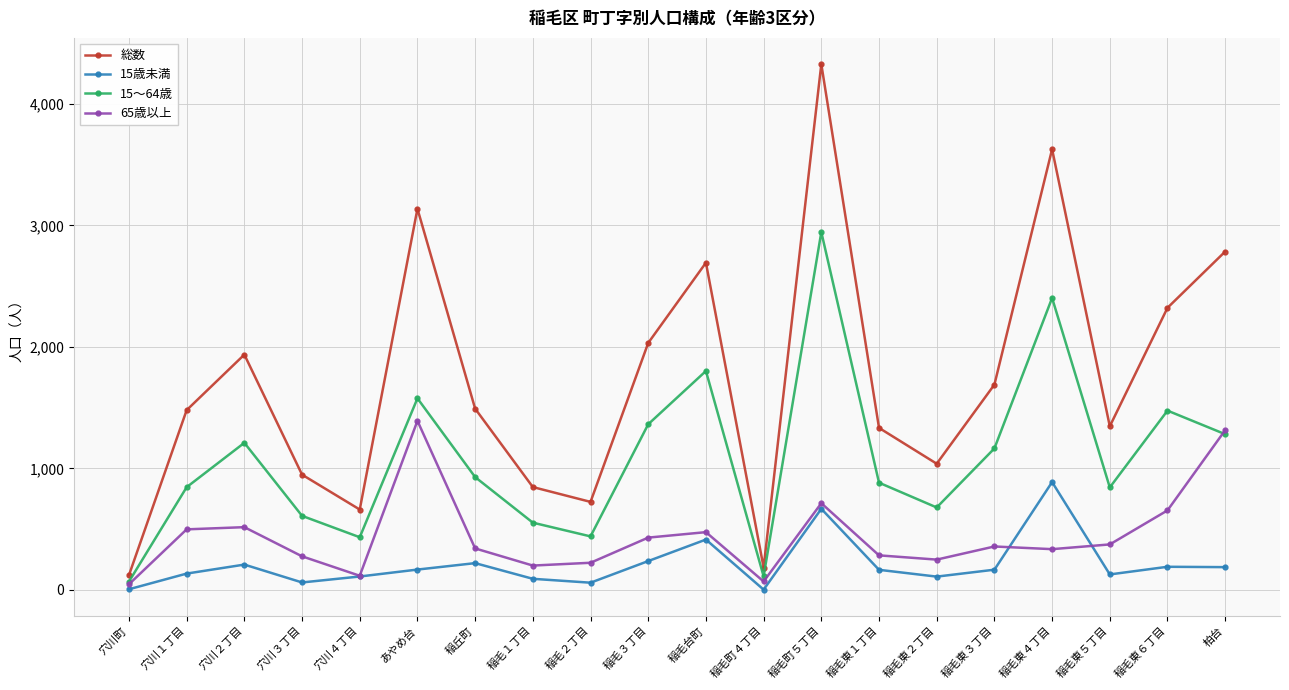

Is the value of 15歳未満 at 穴川１丁目 greater than the value of 総数 at 柏台?

No